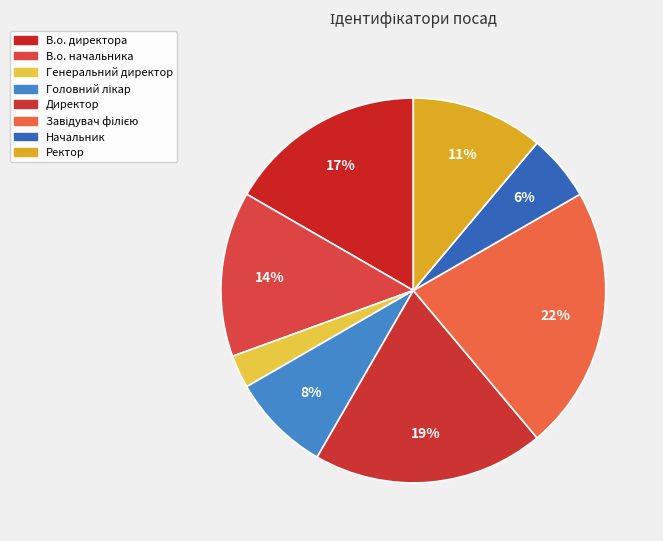

The В.о. начальника slice represents 14% of the pie. True or false?

True